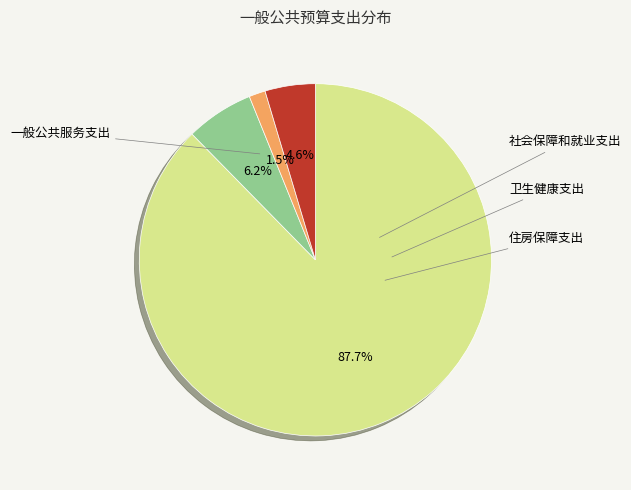

Is there a majority slice in this chart?

Yes